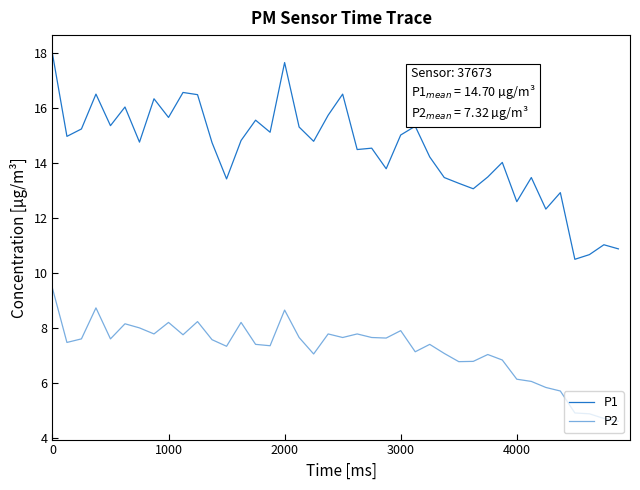

List the series in order of their overall mean, highest first.

P1, P2